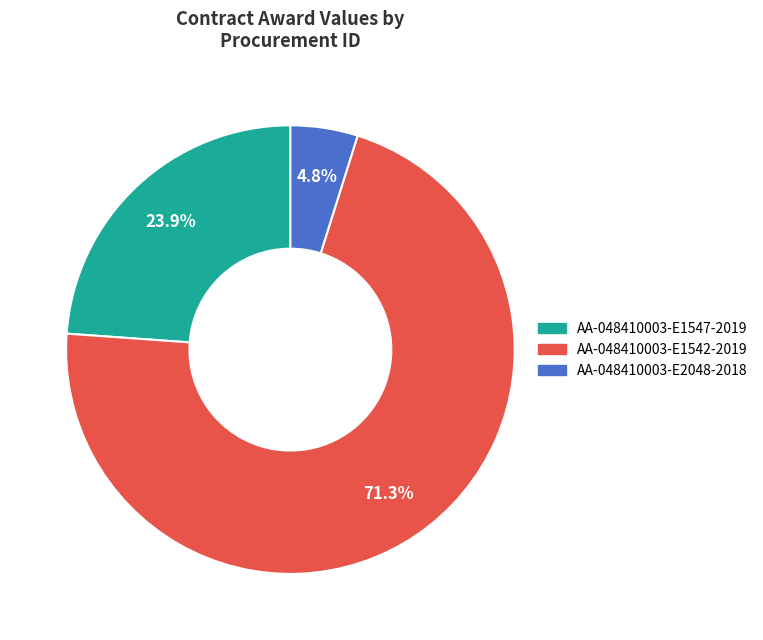

To the nearest percent, what percentage of the pie is AA-048410003-E1547-2019?

24%